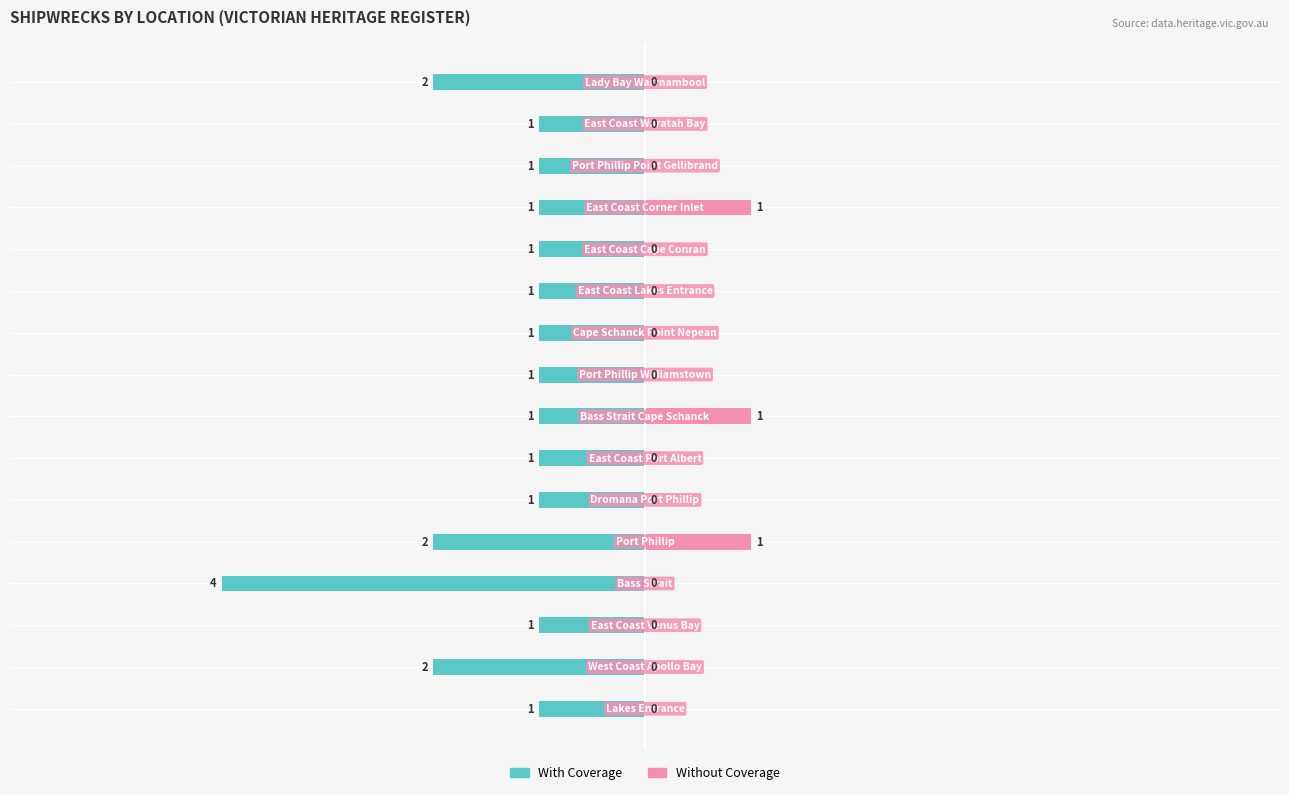

How many With Coverage values are between -1 and 0?

12